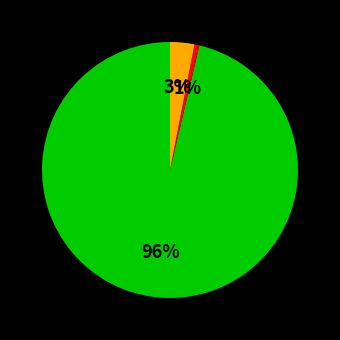

Is there a majority slice in this chart?

Yes